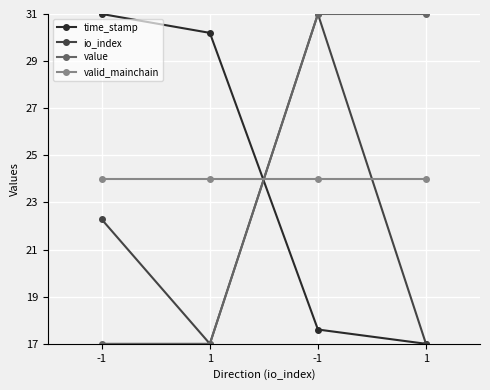

Count the number of data series in this chart.

4